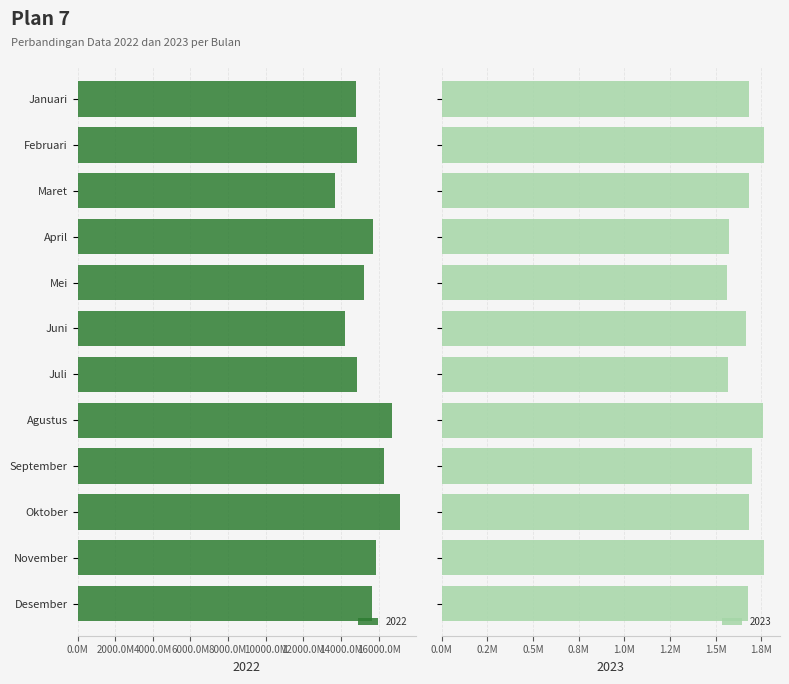

Which series changed the most between April and Agustus?

2022